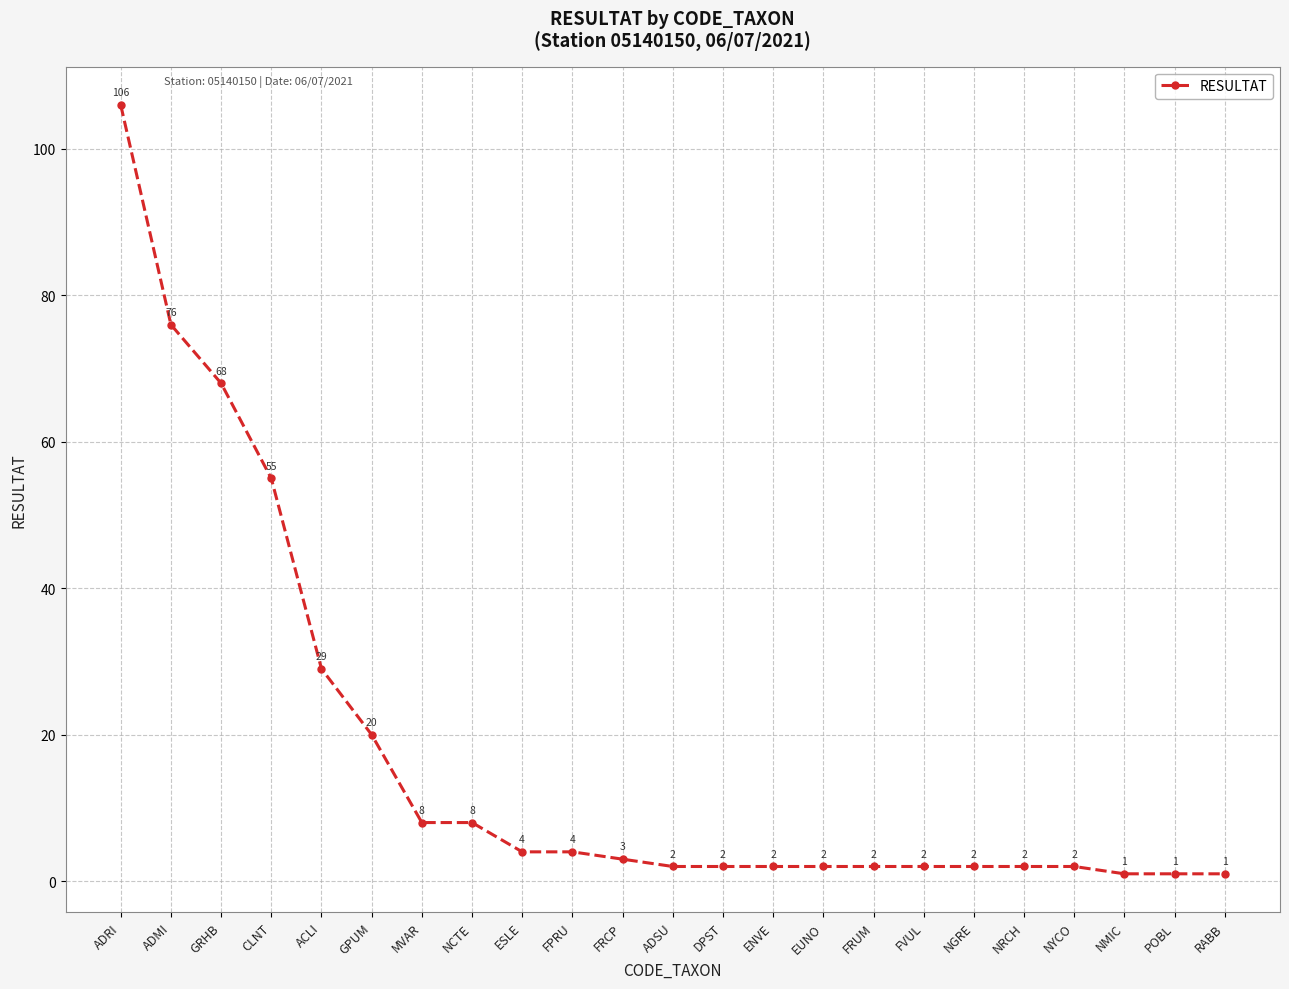

True or false: the data shows 3 at FRCP.

True